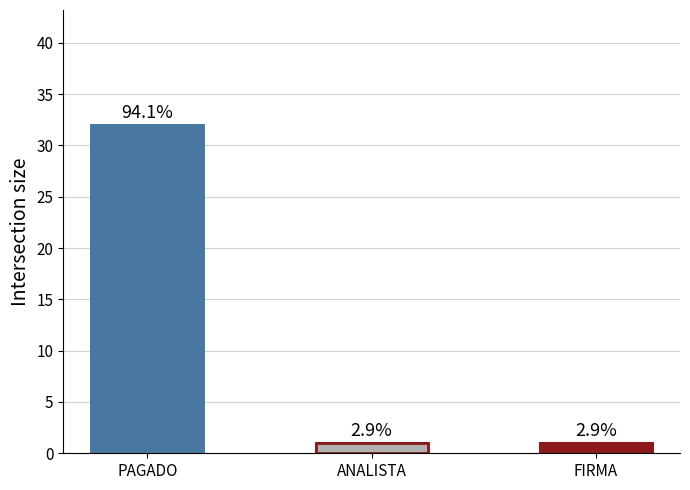

What position from the left is ANALISTA?

2